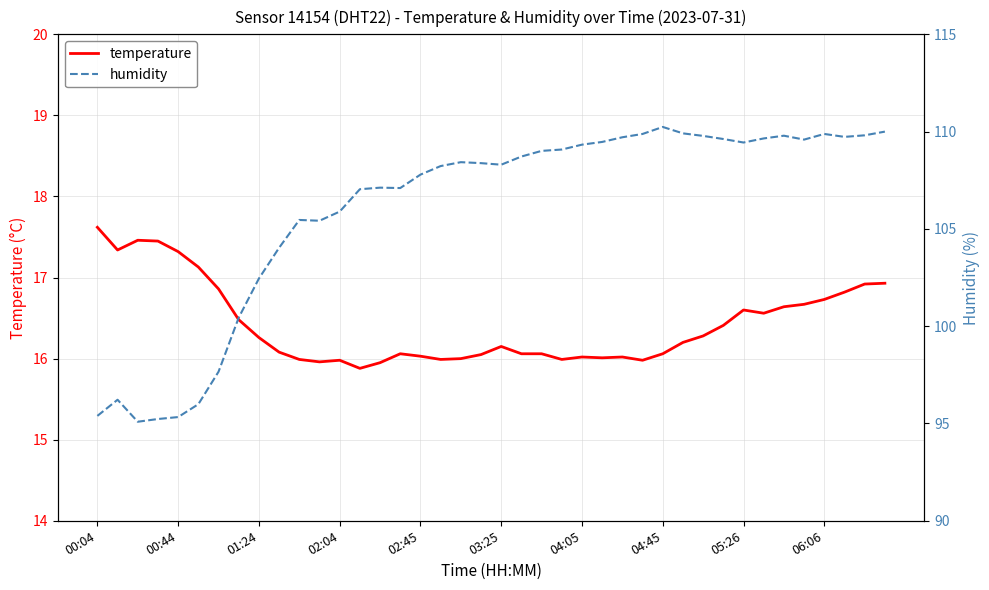

What is the average value of the humidity series?

106.0